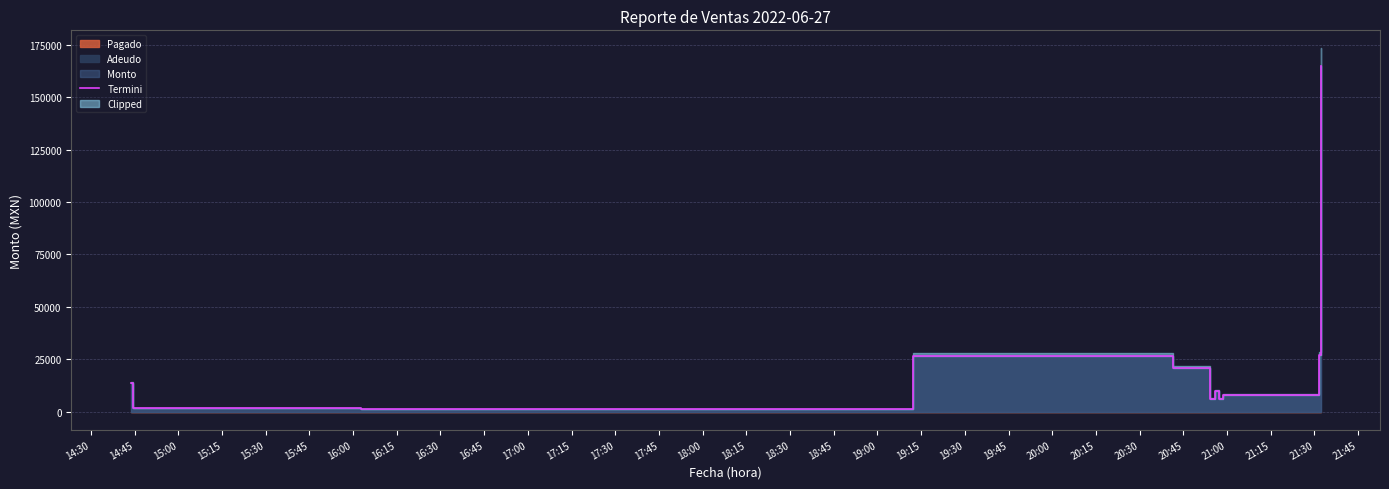

What is the maximum value shown in the chart?

165000